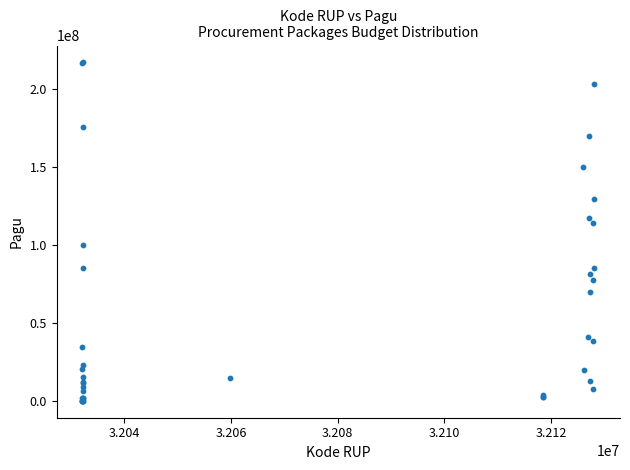

What Y value in the scatter plot is closest to 108830000?

114296000